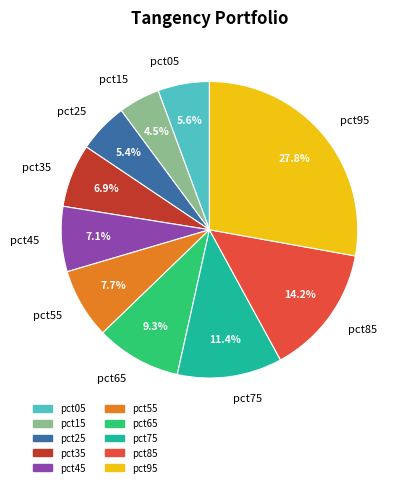

What is the smallest slice in the pie chart?

pct15